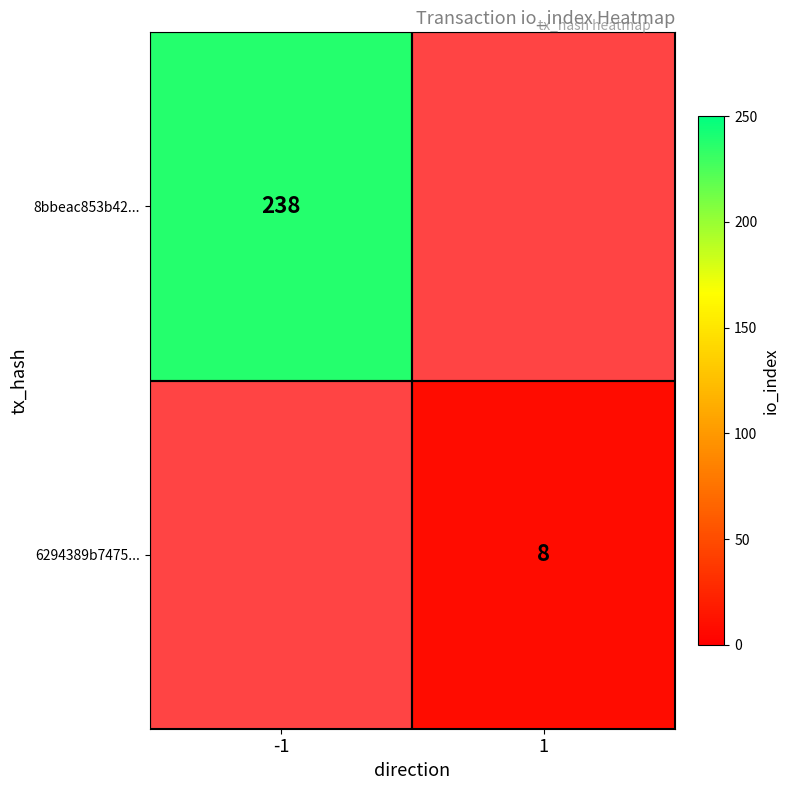

True or false: 8bbeac853b42... has a value of 51 at -1.

False